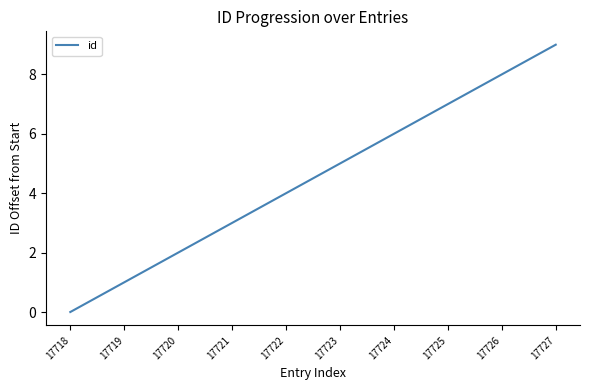

Rank the categories by value from lowest to highest.

17718, 17719, 17720, 17721, 17722, 17723, 17724, 17725, 17726, 17727